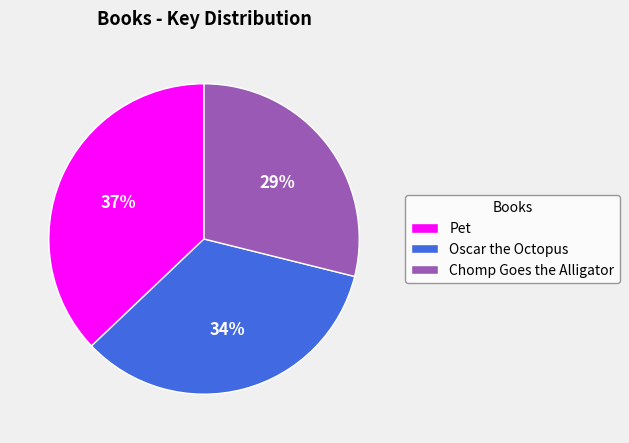

The Chomp Goes the Alligator slice represents 29% of the pie. True or false?

True